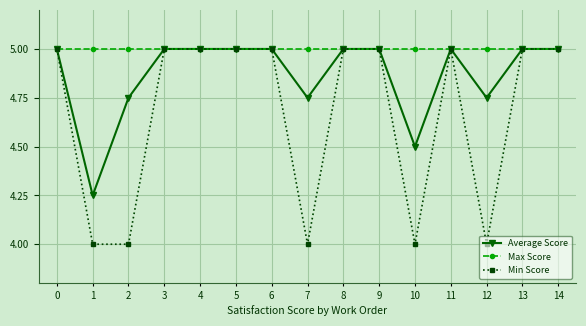

Which series has the largest total across all categories?

Max Score